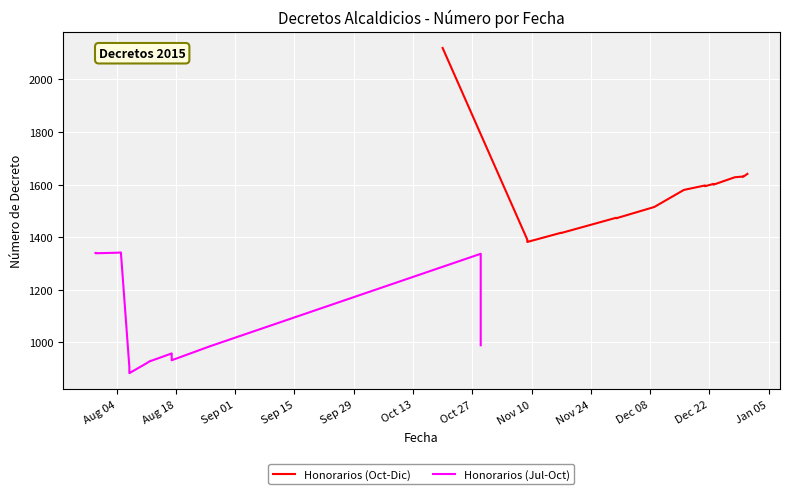

What is the value of the Honorarios (Jul-Oct) point at the 12th from the left?

958